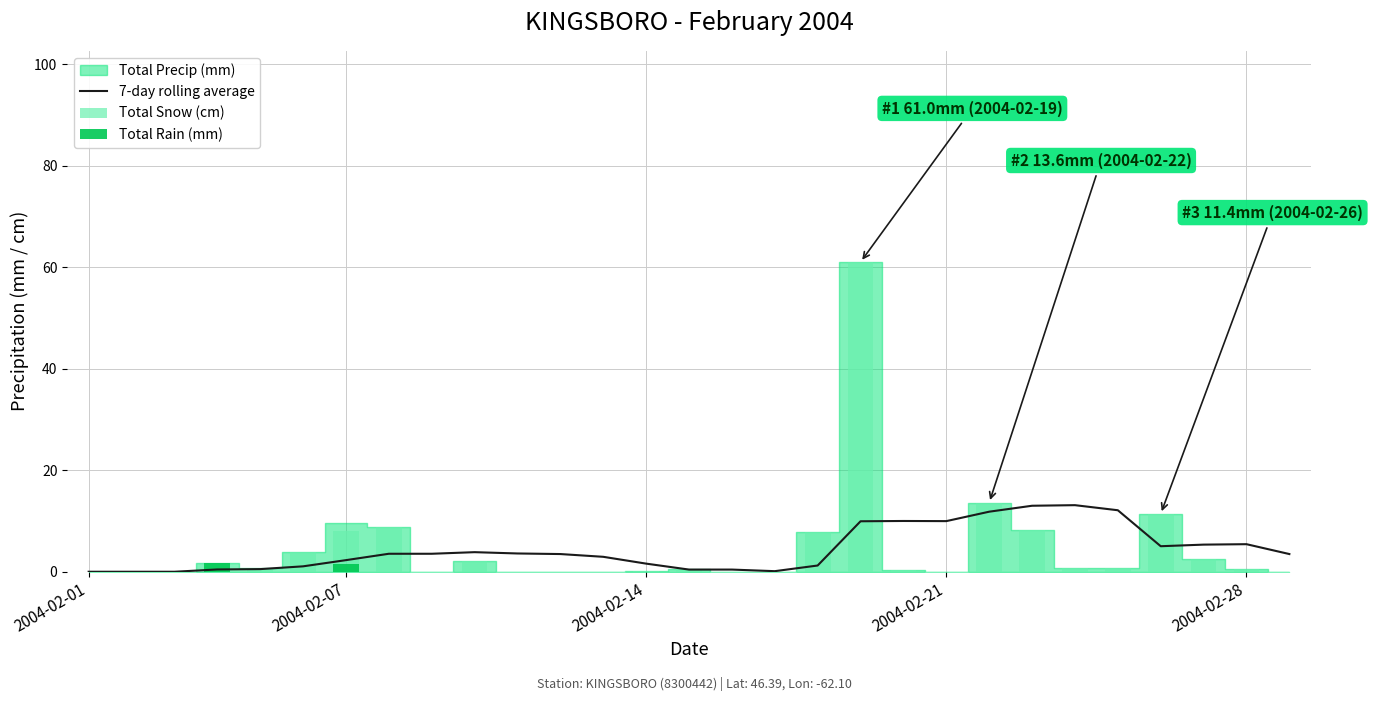

How many bars are there in total?

87